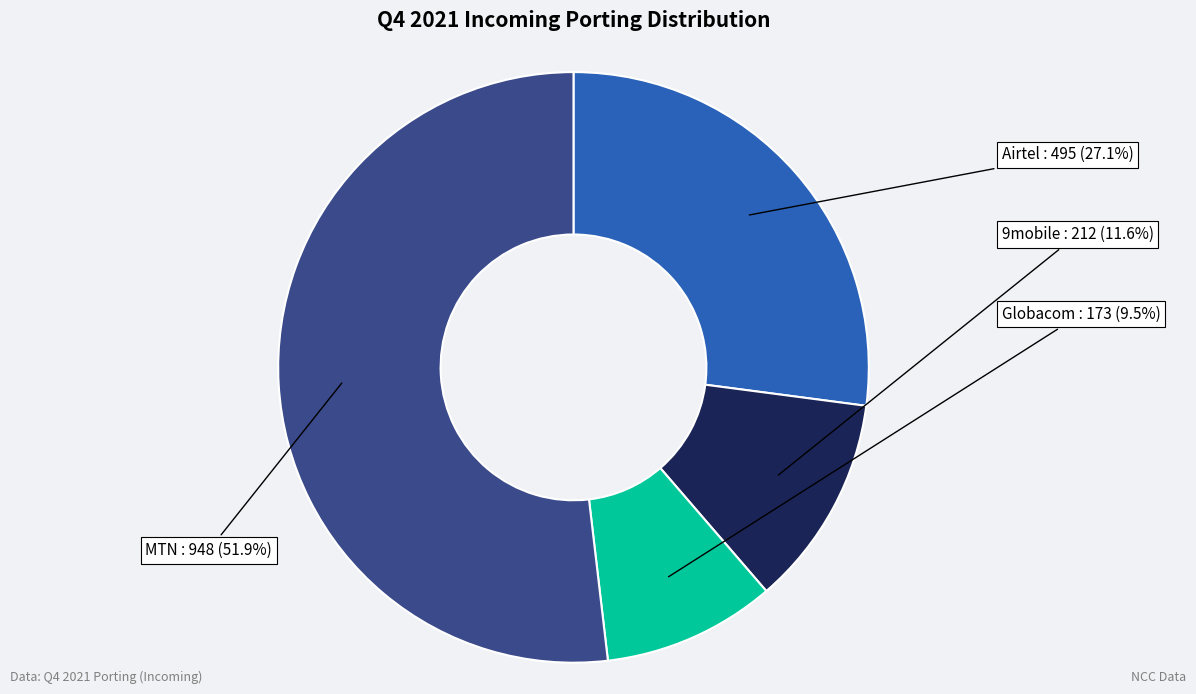

Between Globacom and 9mobile, which is larger?

9mobile